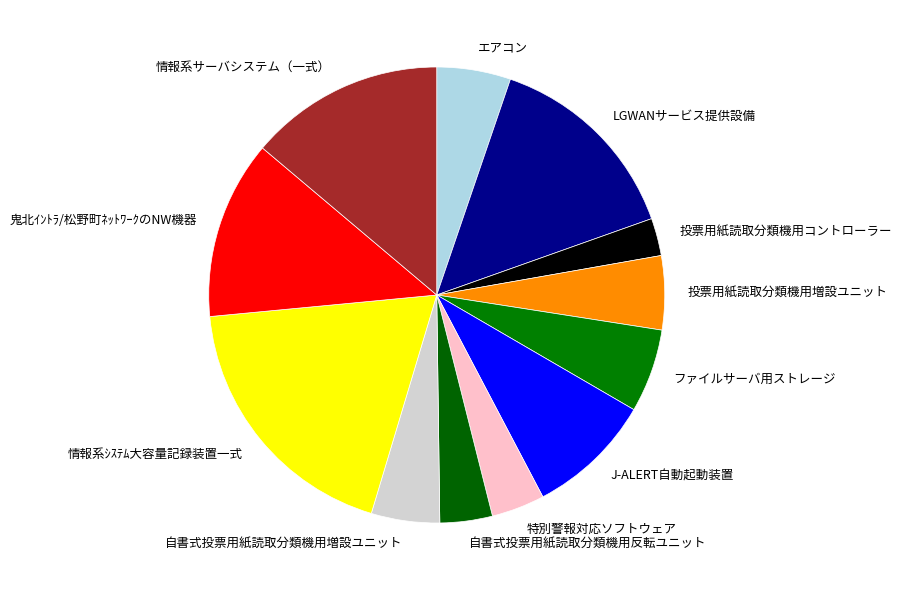

Is エアコン the majority of the pie?

No